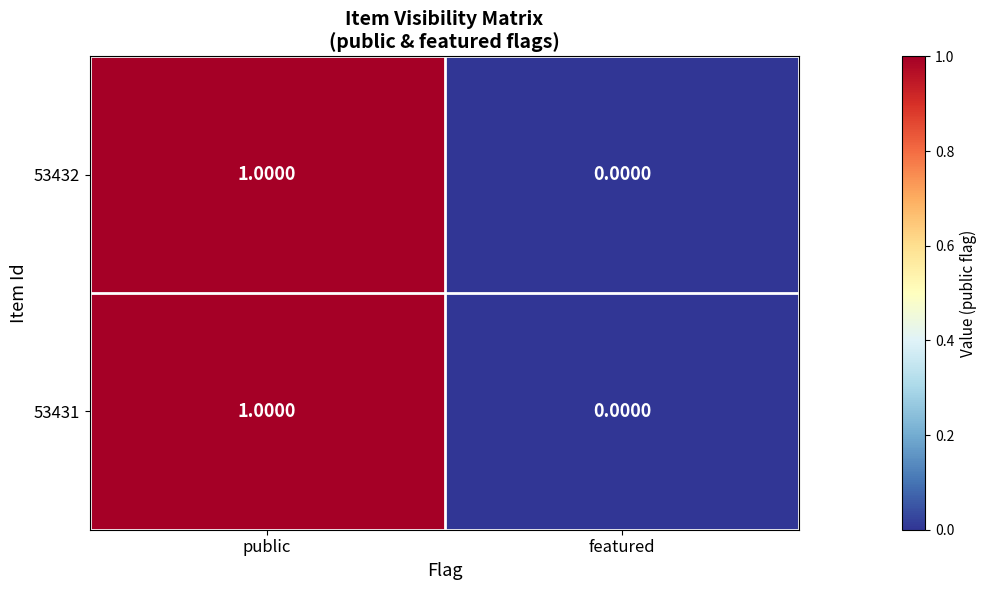

At which category does the chart reach its minimum across all series?

featured